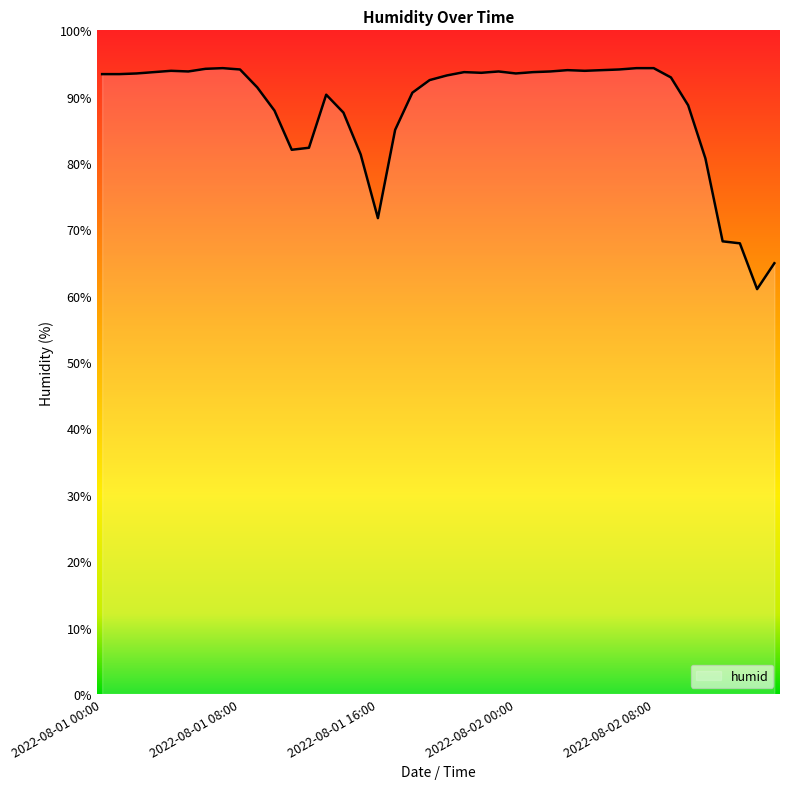

What is the difference between the maximum and minimum values?

33.3